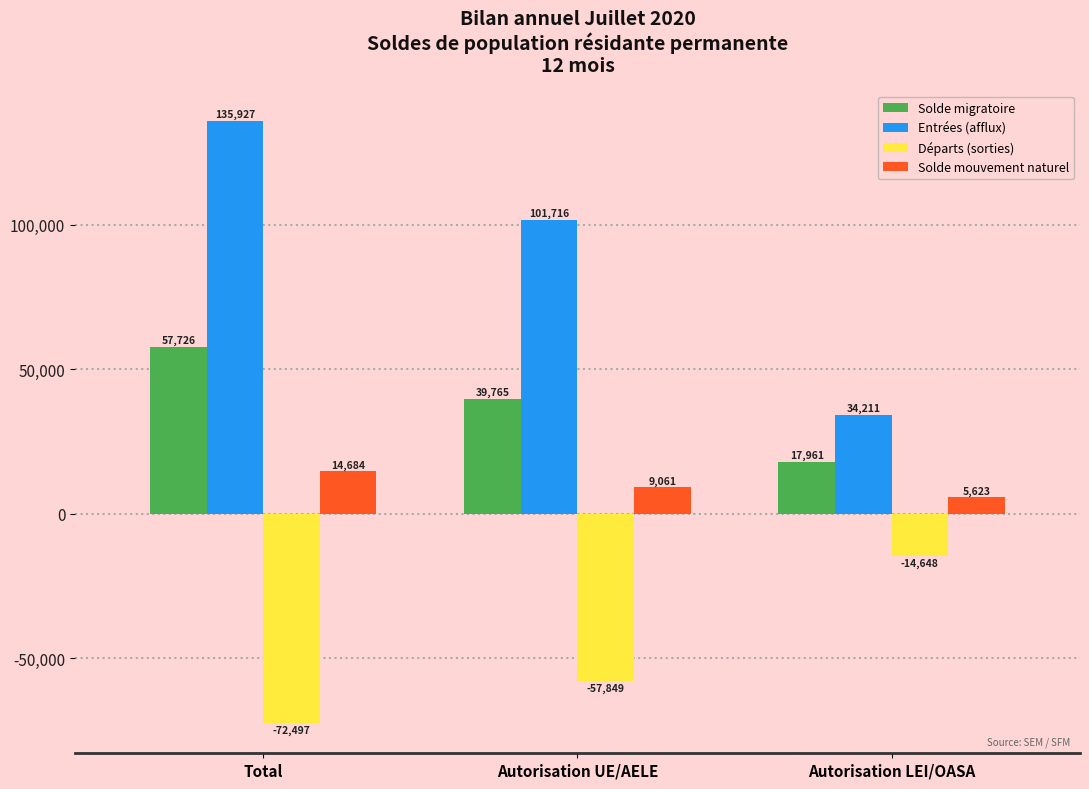

Reading left to right, extract all data points from this chart.

Solde migratoire: 57726	39765	17961
Entrées (afflux): 135927	101716	34211
Départs (sorties): -72497	-57849	-14648
Solde mouvement naturel: 14684	9061	5623